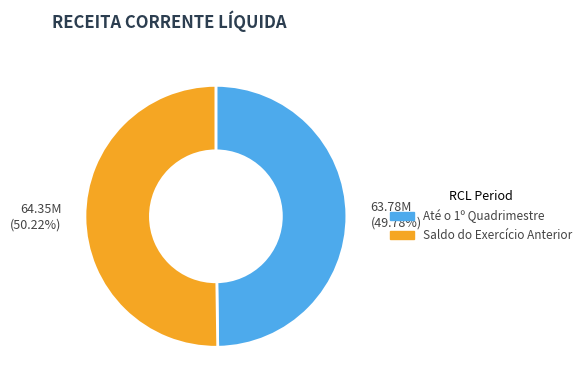

Is the sum of Até o 1º Quadrimestre and Saldo do Exercício Anterior greater than half?

Yes